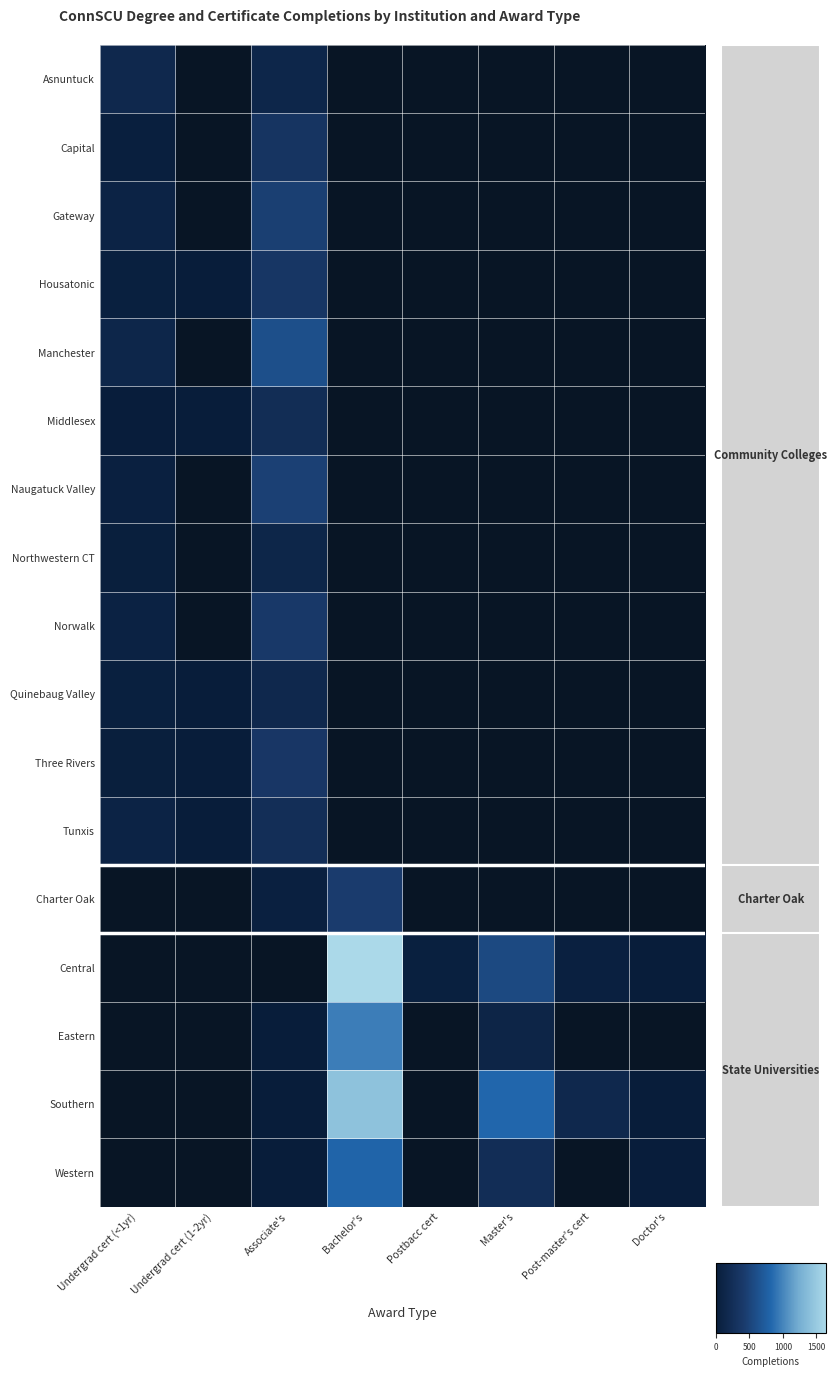

Is the value of Northwestern CT at Undergrad cert (<1yr) greater than the value of Housatonic at Undergrad cert (<1yr)?

No